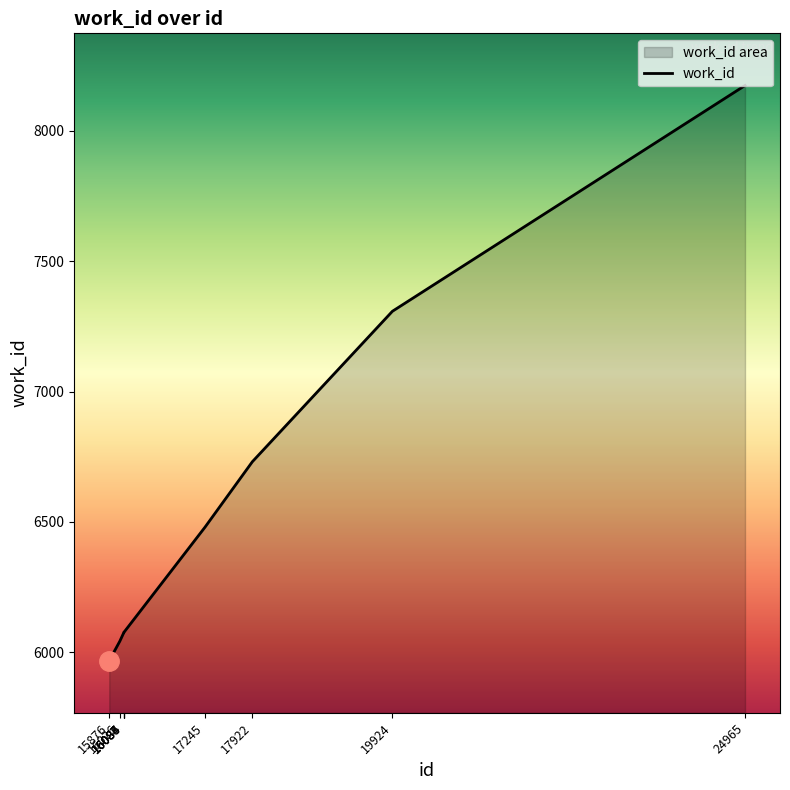

List the labels in order of value, smallest first.

15876, 16026, 16083, 16084, 16086, 16087, 17245, 17922, 19924, 24965